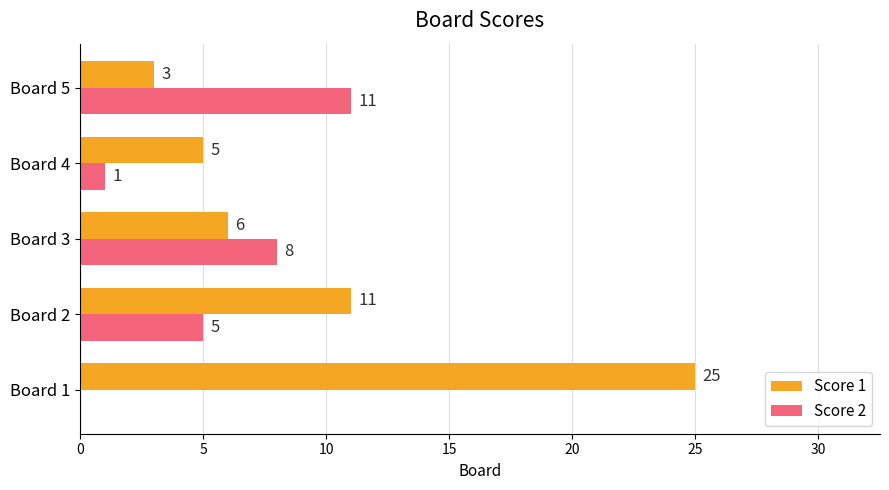

Count the number of categories in the chart.

5